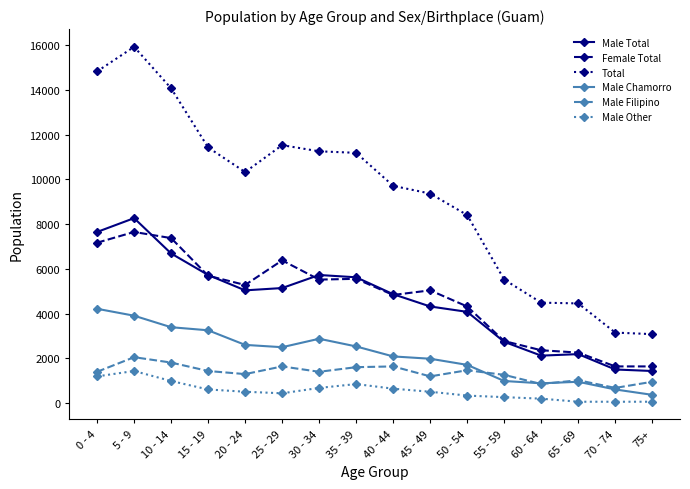

In Male Filipino, how many points are lower than both neighbors (excluding endpoints)?

5